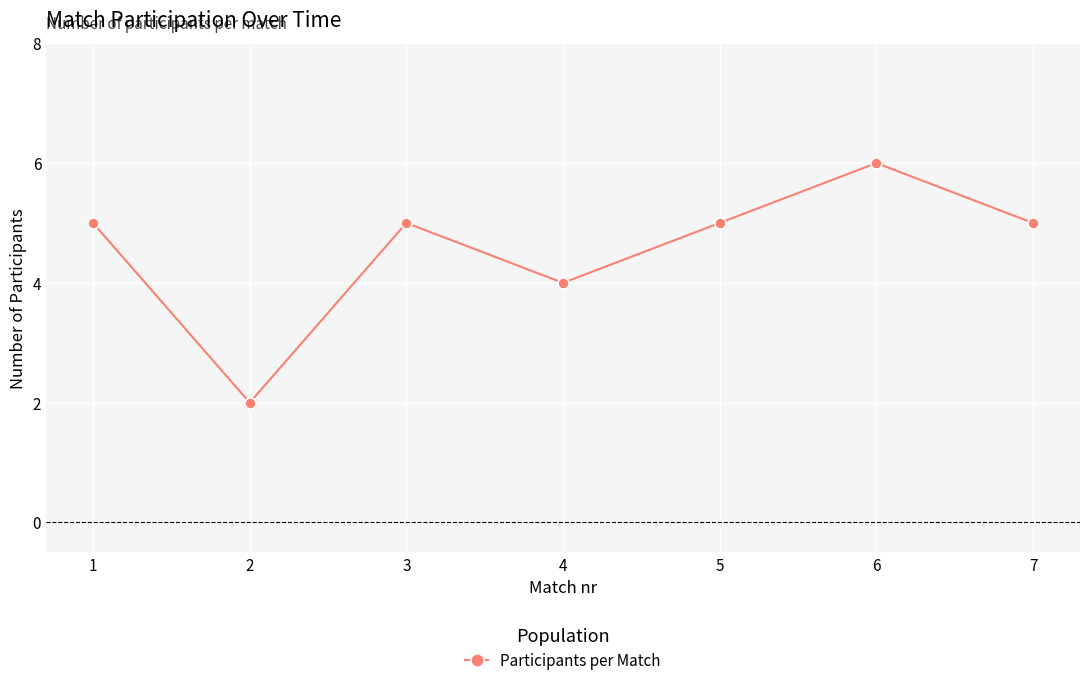

What is the sum of all values?

32